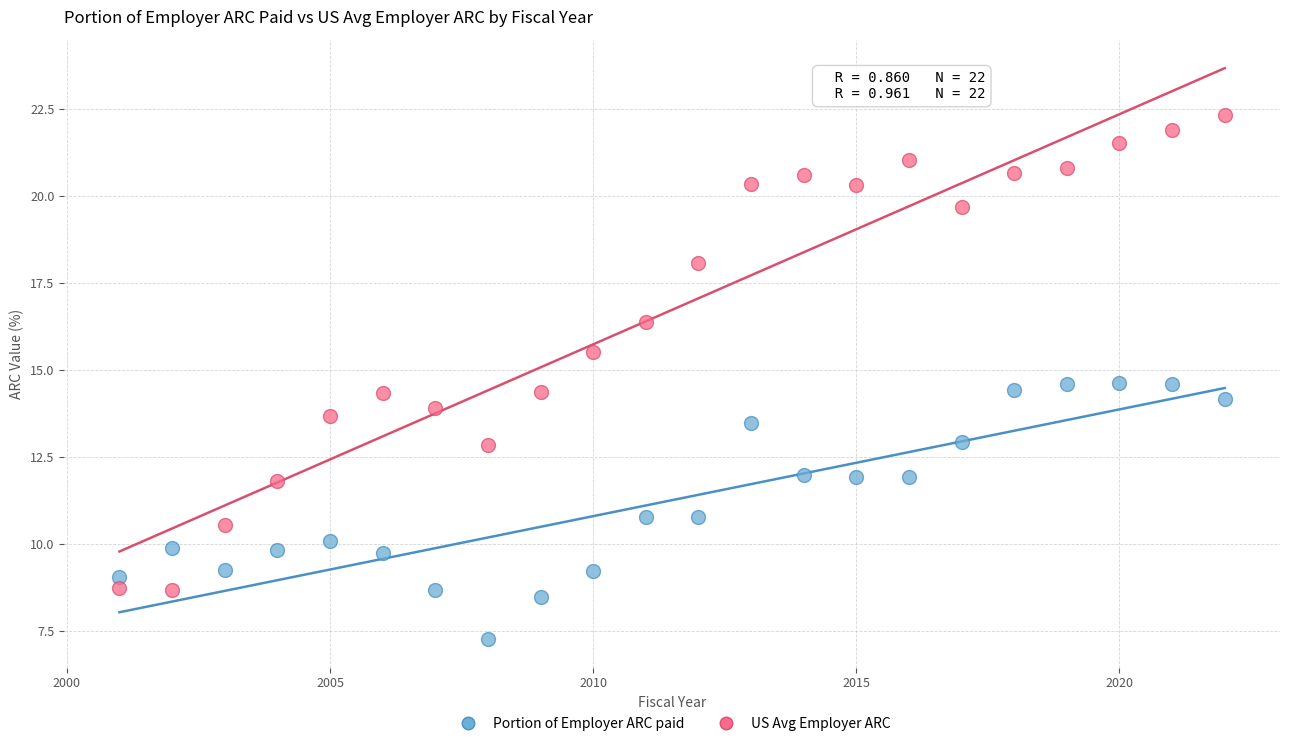

Across all data points, what is the range of X values (max minus min)?

21.0